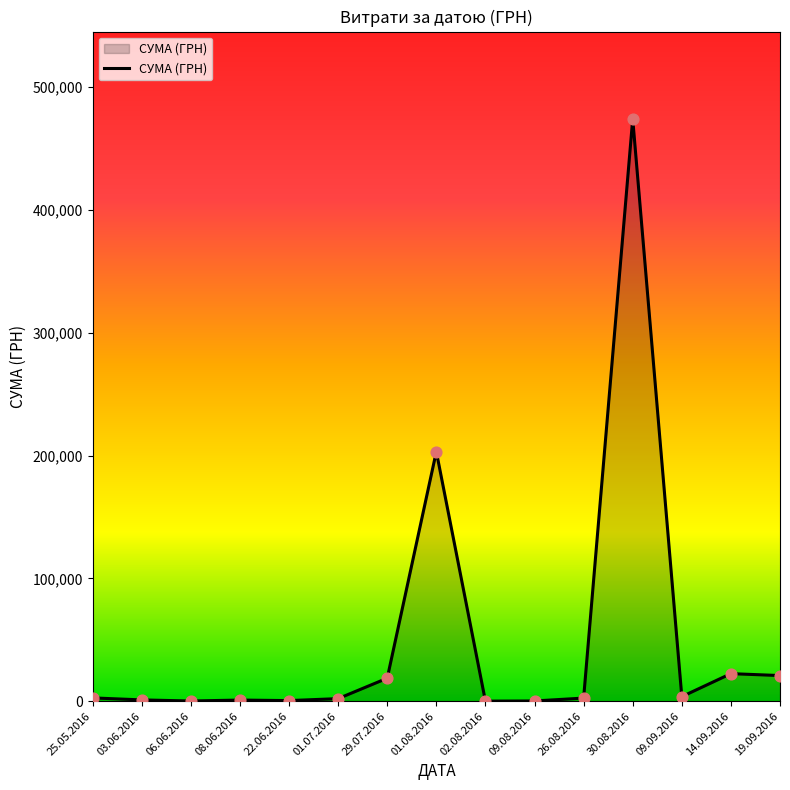

What is the maximum value shown in the chart?

474245.3